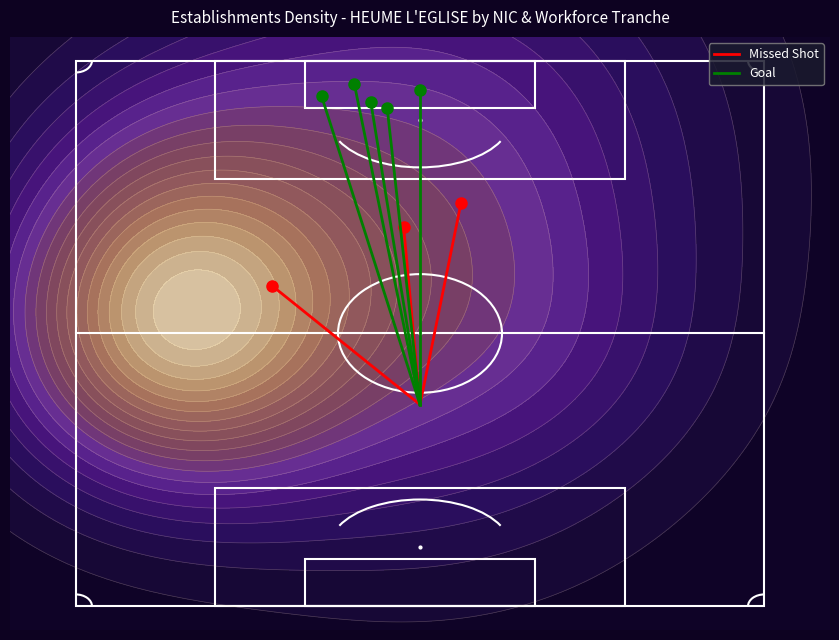

What is the minimum value shown in the chart?

0.4